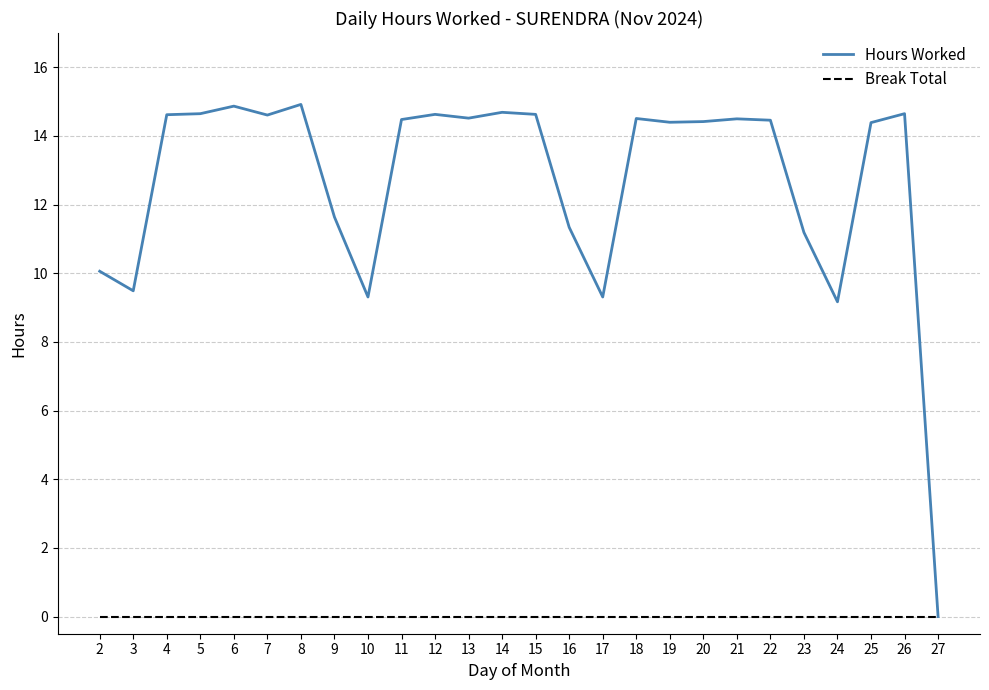

Which series has the largest total across all categories?

Hours Worked